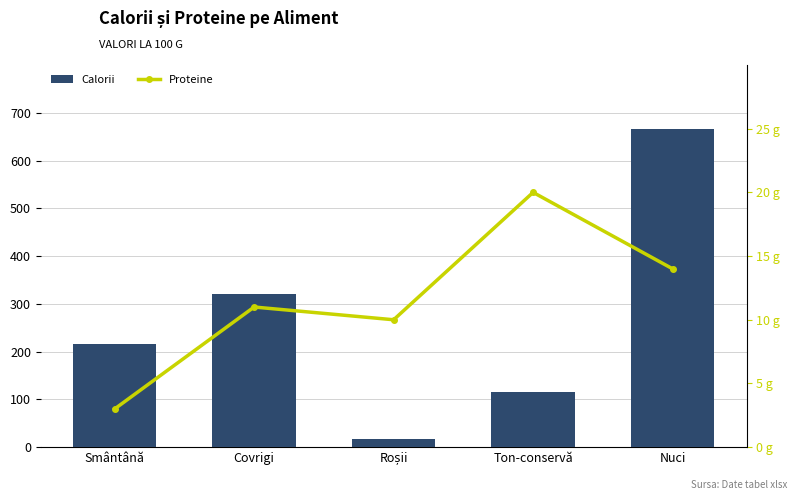

What position from the right is Nuci?

1